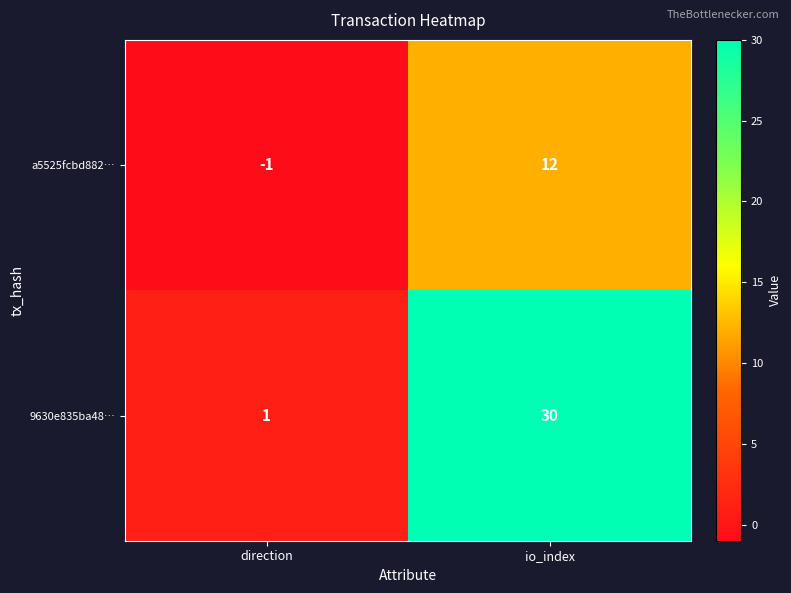

At which label does a5525fcbd882… reach its minimum?

direction